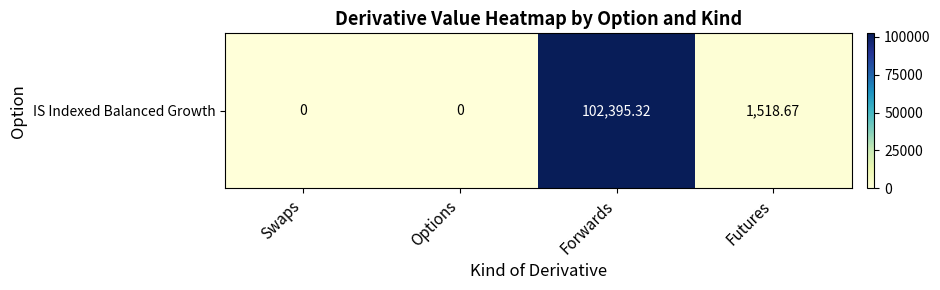

Where does the data first go above 1518?

Forwards